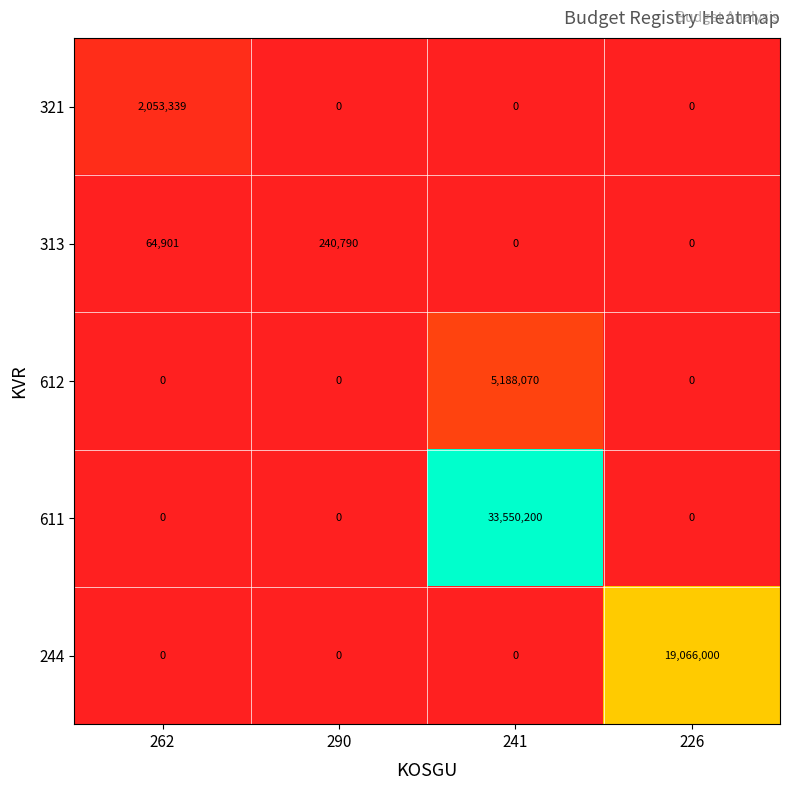

How many values in 321 are above zero?

1